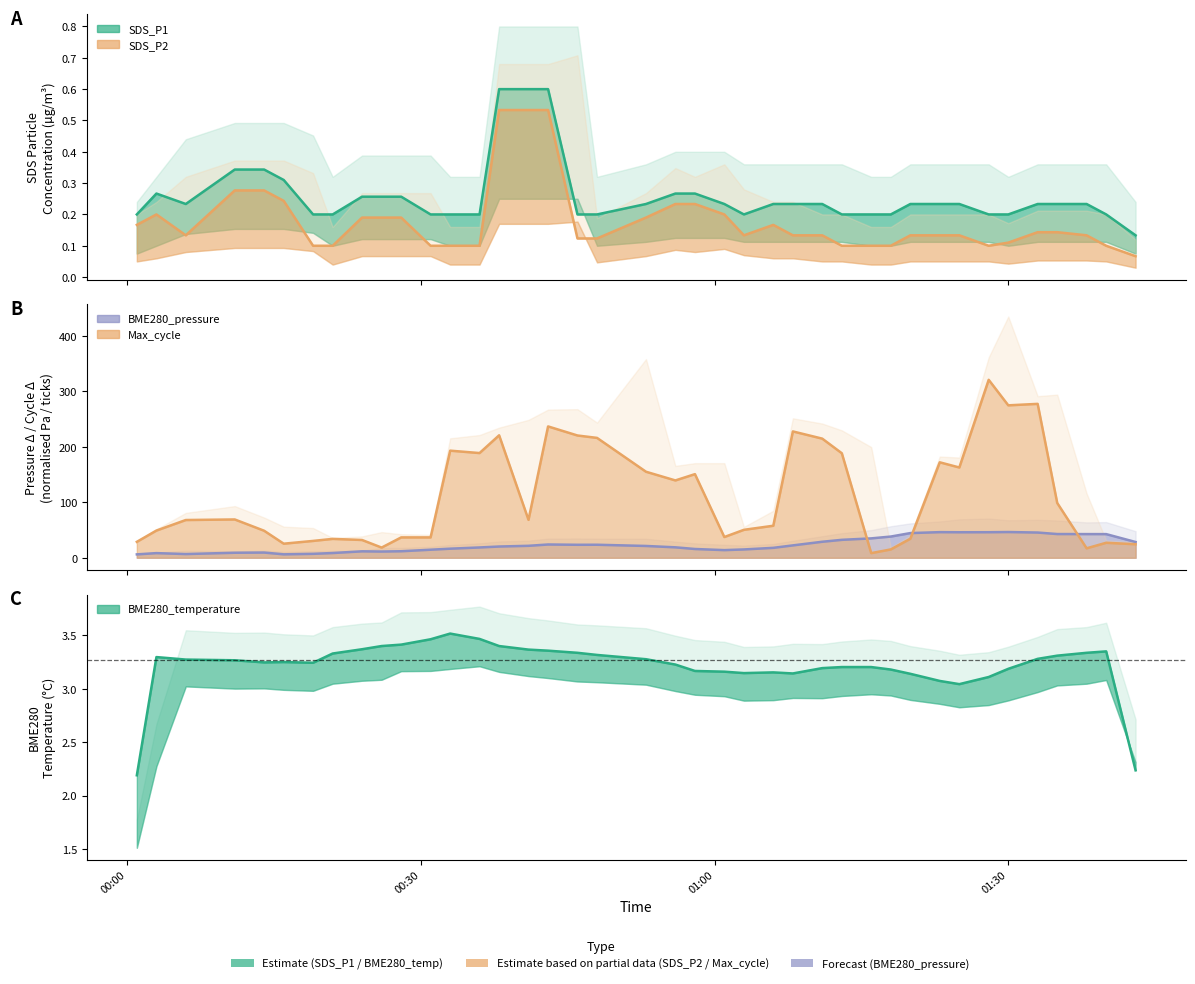

Reading right to left, list all the values displayed in this chart.

SDS_P1: 0.1	0.2	0.2	0.2	0.2	0.2	0.2	0.2	0.2	0.2	0.2	0.2	0.2	0.2	0.2	0.2	0.2	0.2	0.3	0.3	0.2	0.2	0.2	0.6	0.6	0.6	0.2	0.2	0.2	0.3	0.3	0.3	0.2	0.2	0.3	0.3	0.3	0.2	0.3	0.2
SDS_P2: 0.1	0.1	0.1	0.1	0.1	0.1	0.1	0.1	0.1	0.1	0.1	0.1	0.1	0.1	0.1	0.2	0.1	0.2	0.2	0.2	0.2	0.1	0.1	0.5	0.5	0.5	0.1	0.1	0.1	0.2	0.2	0.2	0.1	0.1	0.2	0.3	0.3	0.1	0.2	0.2
BME280_pressure: 28.4	42.6	42.6	42.7	45.4	46.3	46.0	45.9	46.1	44.5	38.2	34.9	32.3	28.8	22.3	17.9	15.0	13.8	15.8	18.8	21.2	23.4	23.4	23.9	21.5	20.2	18.5	16.3	14.5	11.7	11.2	11.6	8.5	7.0	6.2	9.4	9.0	6.7	8.3	6.1
Max_cycle: 24.3	27.0	17.0	98.7	277.3	274.7	320.7	162.7	172.0	34.3	15.0	8.3	188.3	214.7	227.7	57.7	50.3	37.3	150.7	139.3	155.0	216.0	220.3	236.7	68.3	220.7	188.7	193.0	36.7	36.7	18.3	32.0	34.0	30.3	25.3	48.7	69.0	68.0	49.0	28.7
BME280_temperature: 2.2	3.3	3.3	3.3	3.3	3.2	3.1	3.0	3.1	3.1	3.2	3.2	3.2	3.2	3.1	3.2	3.1	3.2	3.2	3.2	3.3	3.3	3.3	3.4	3.4	3.4	3.5	3.5	3.5	3.4	3.4	3.4	3.3	3.2	3.2	3.2	3.3	3.3	3.3	2.2